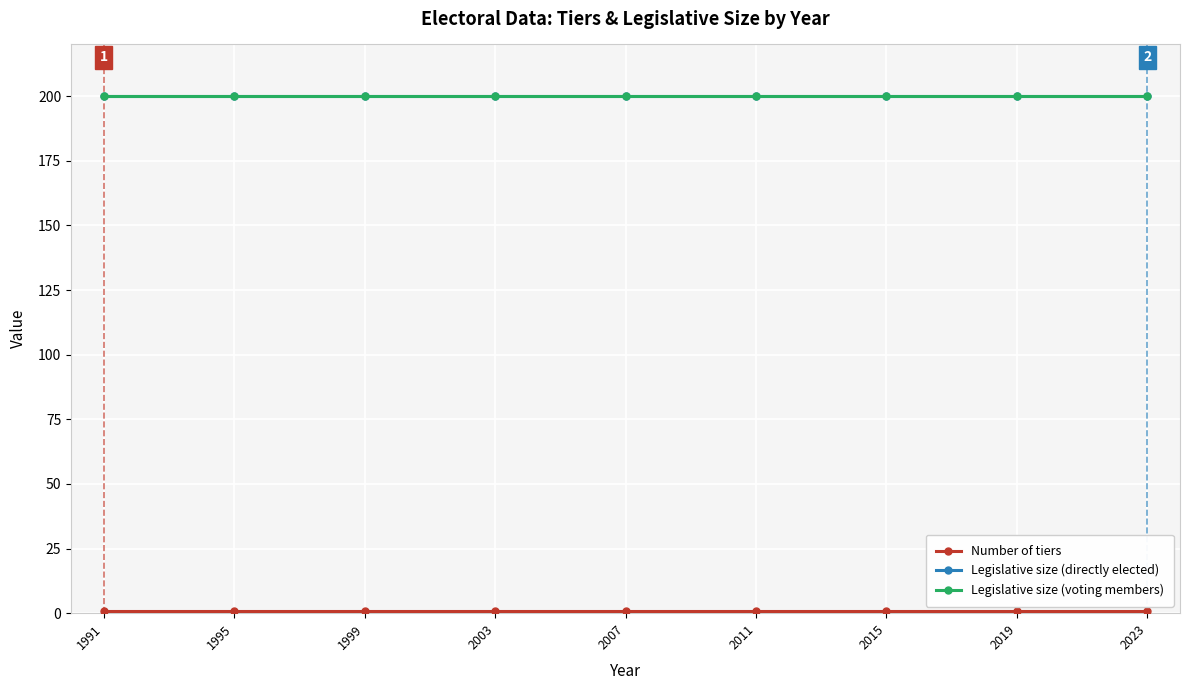

The Legislative size (directly elected) series shows 200 at 2023. True or false?

True